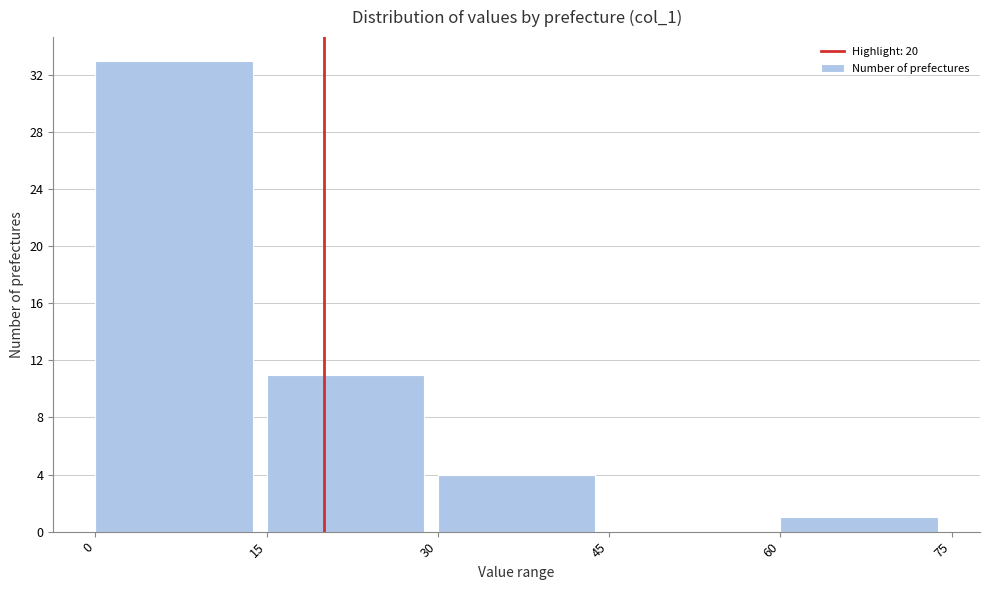

Reading left to right, transcribe this chart: for each bar, give the range it covers on the x-axis and its height. The values are not printed on the chart, so give them approximately, as read against the axis.

0 to 15: 33
15 to 30: 11
30 to 45: 4
45 to 60: 0
60 to 75: 1